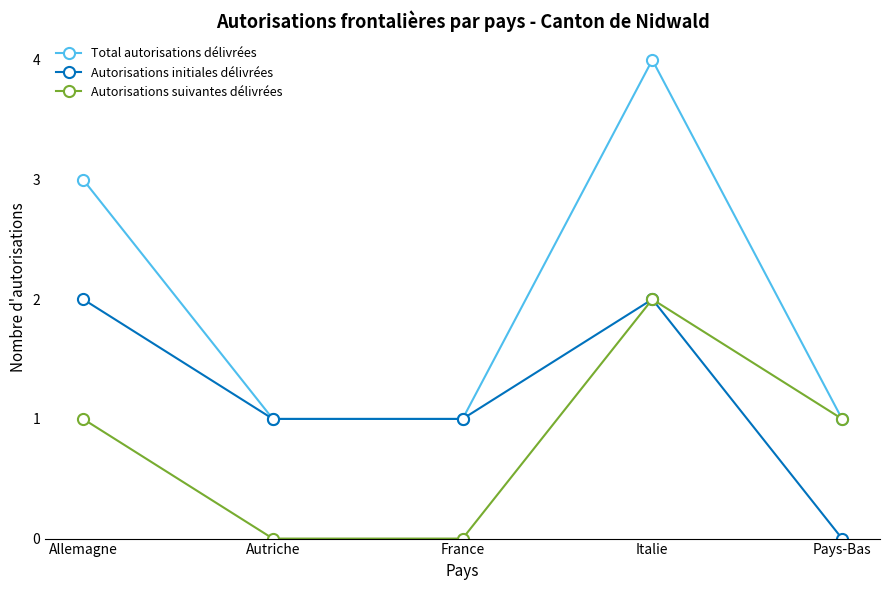

Which series has the largest total across all categories?

Total autorisations délivrées